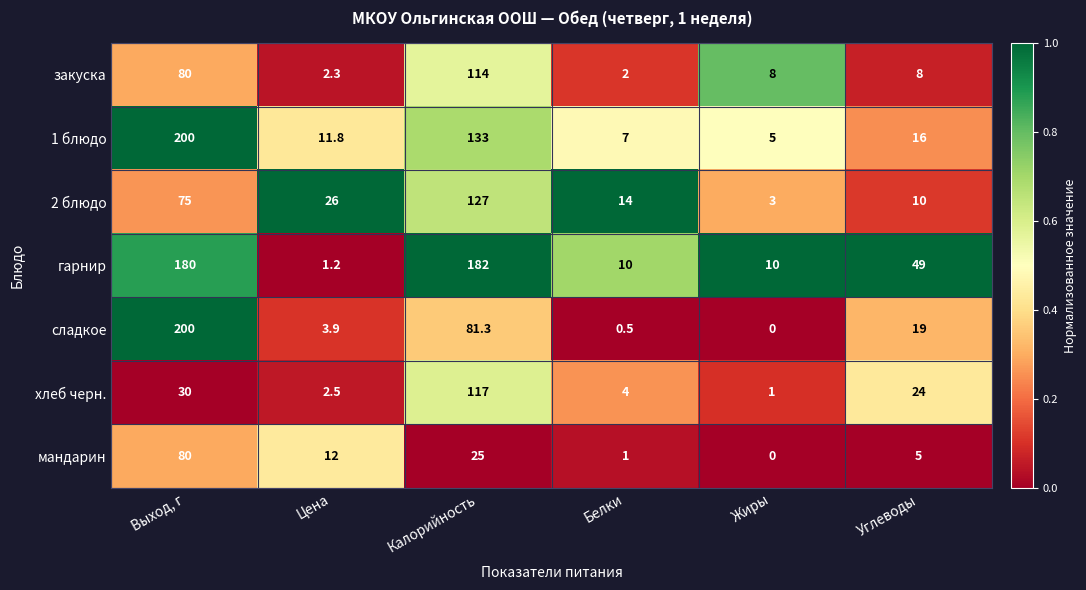

What is the difference between the хлеб черн. values at Цена and Калорийность?

114.5